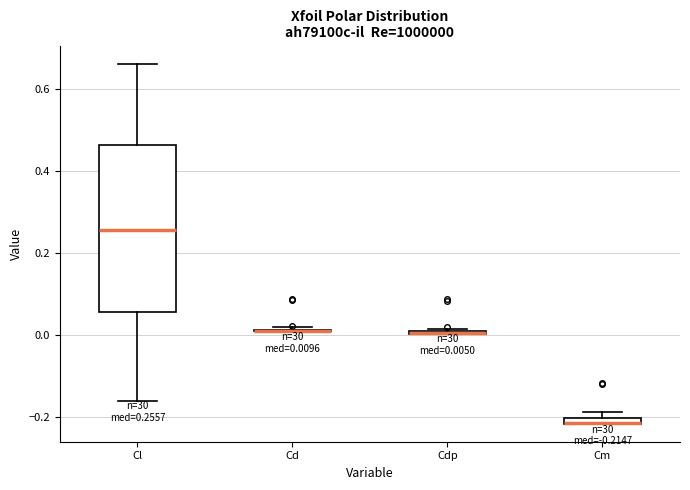

Which box is the tallest, from its lower edge to its upper edge?

Cl